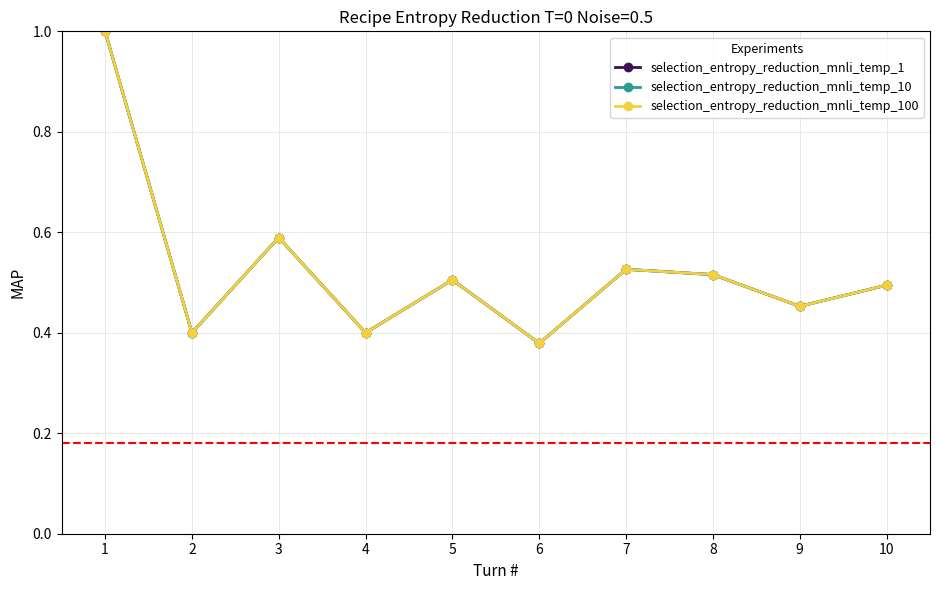

Rank the categories by selection_entropy_reduction_mnli_temp_100 value from lowest to highest.

6, 2, 4, 9, 10, 5, 8, 7, 3, 1